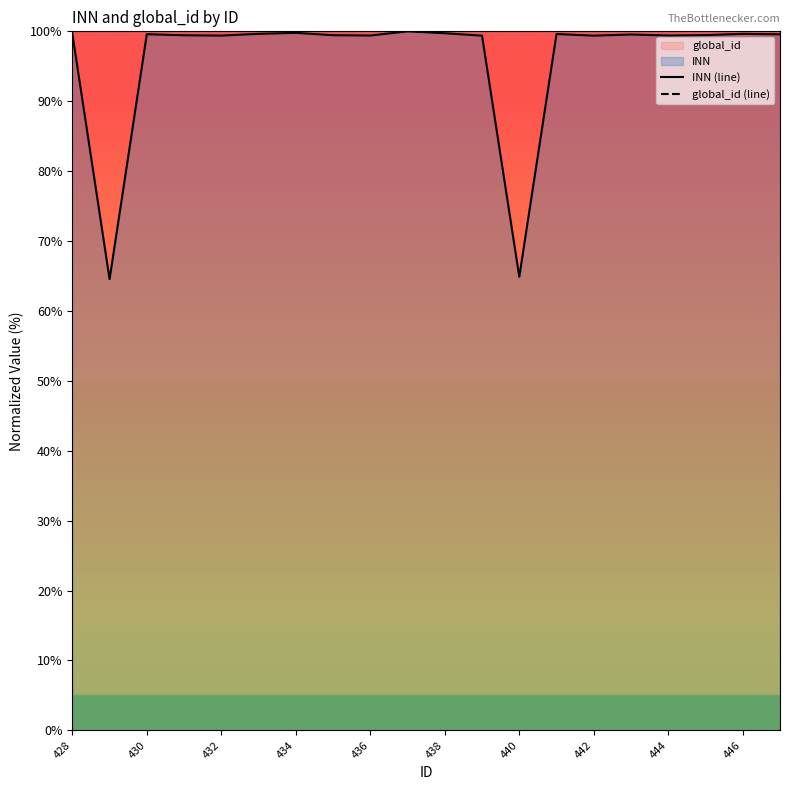

What is the sum of the global_id (line) values at 438 and 432?

200.0